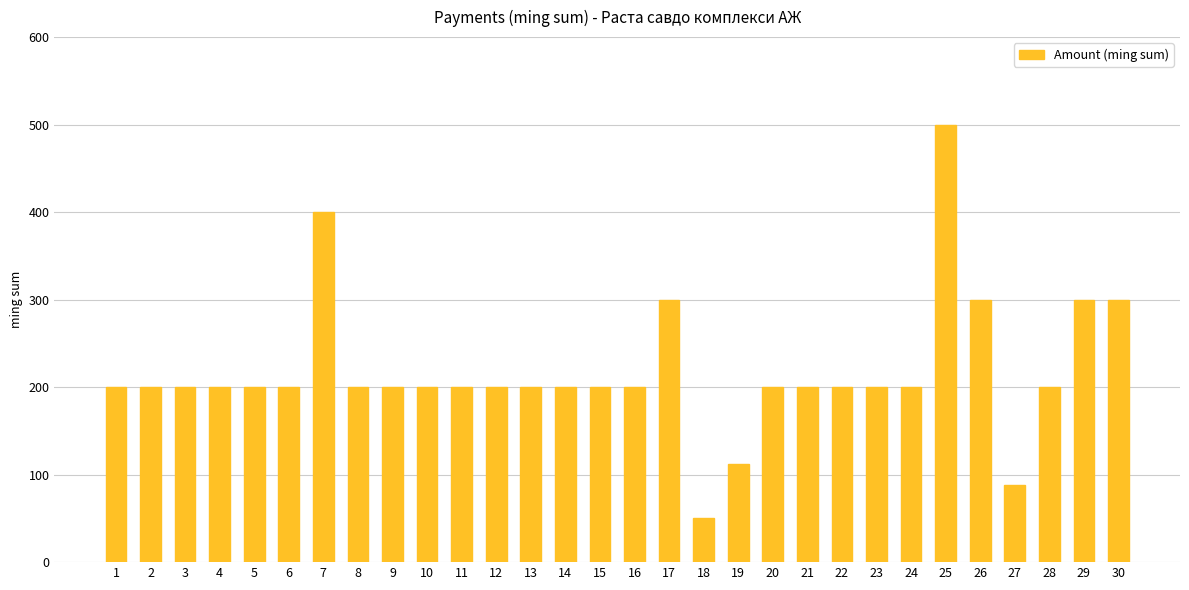

What is the average value?

218